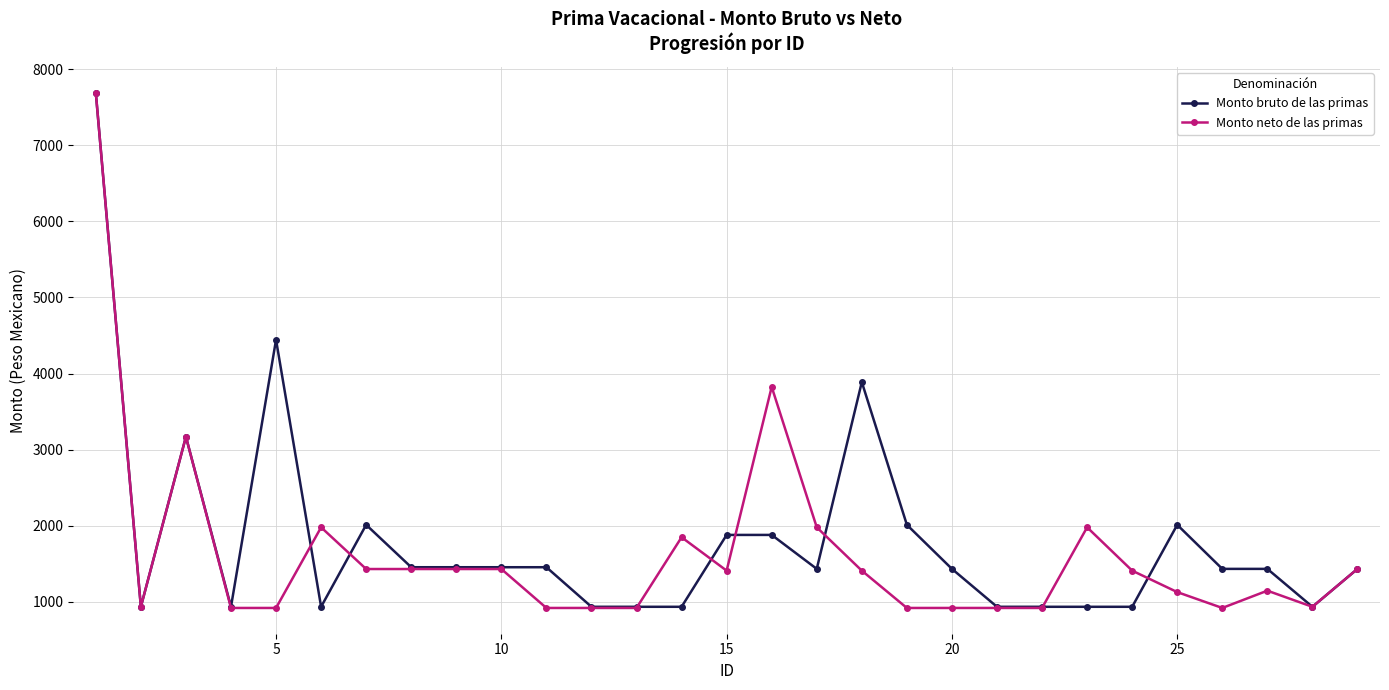

True or false: Monto neto de las primas has more than 2 points higher than both neighbors.

True